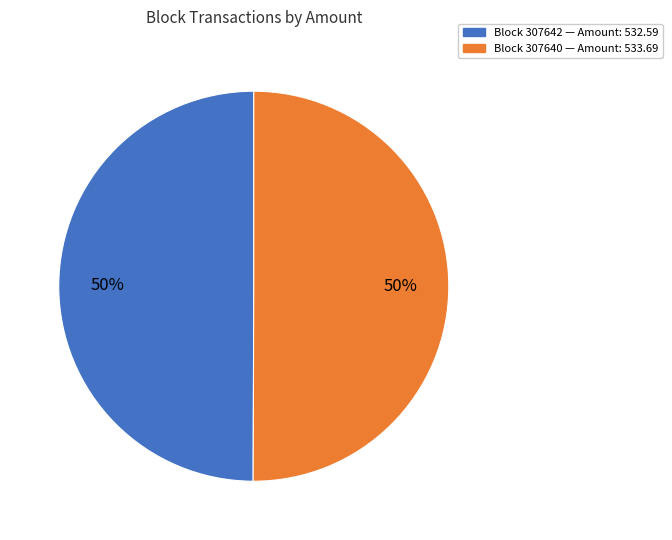

To the nearest percent, what is the average slice percentage?

50%